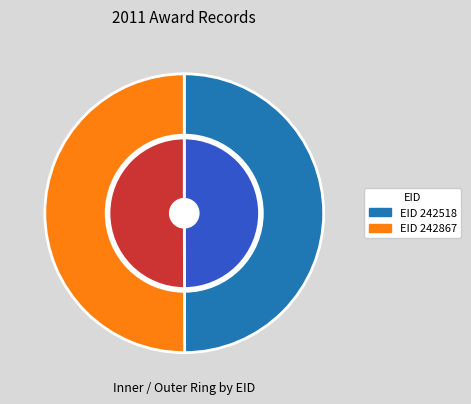

Which category has the biggest portion of the pie?

242867